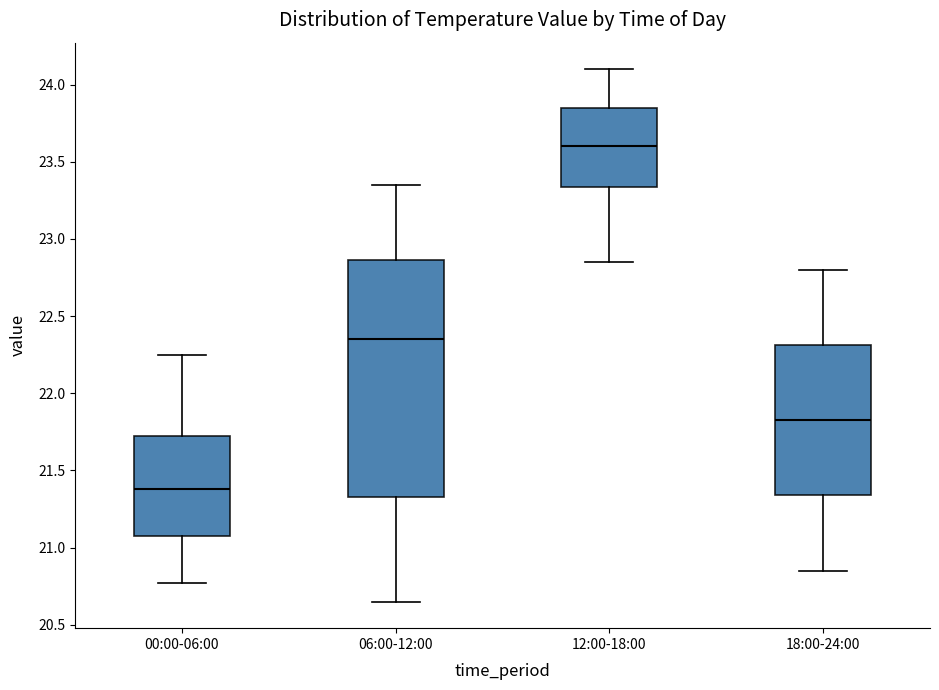

Which box has the highest median line?

12:00-18:00